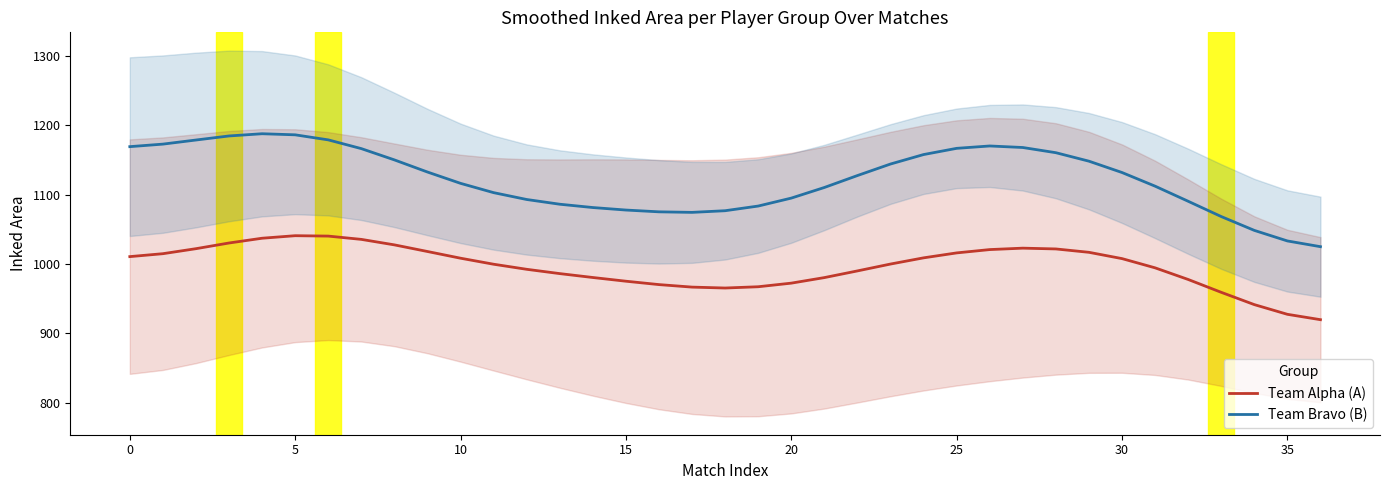

What is the difference between the maximum and minimum values in the Team Alpha (A) series?

121.1